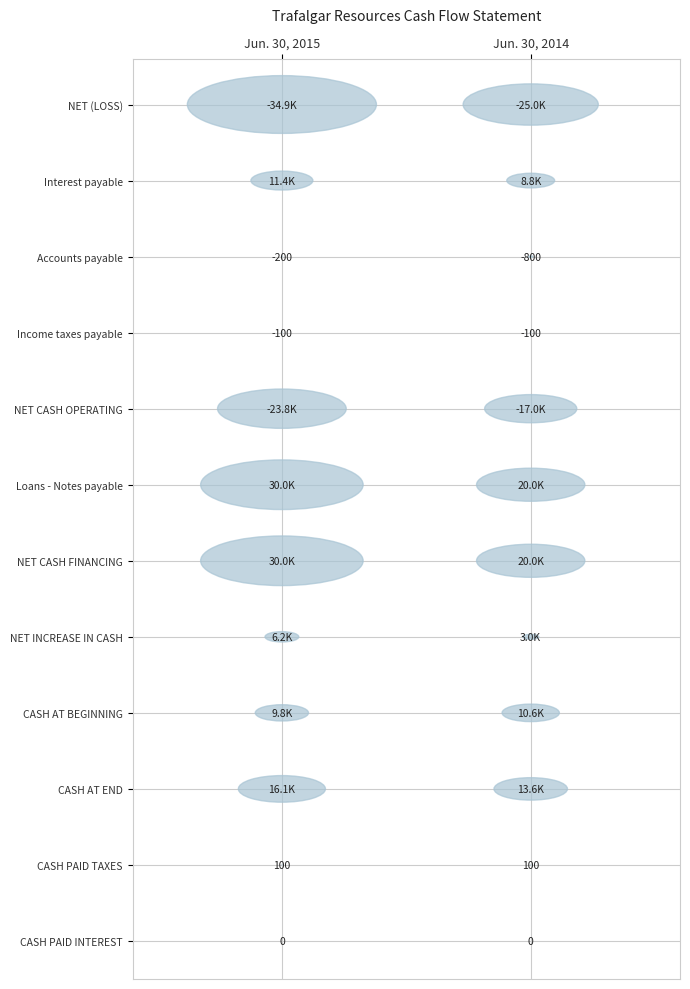

What is the smallest value displayed?

-34908